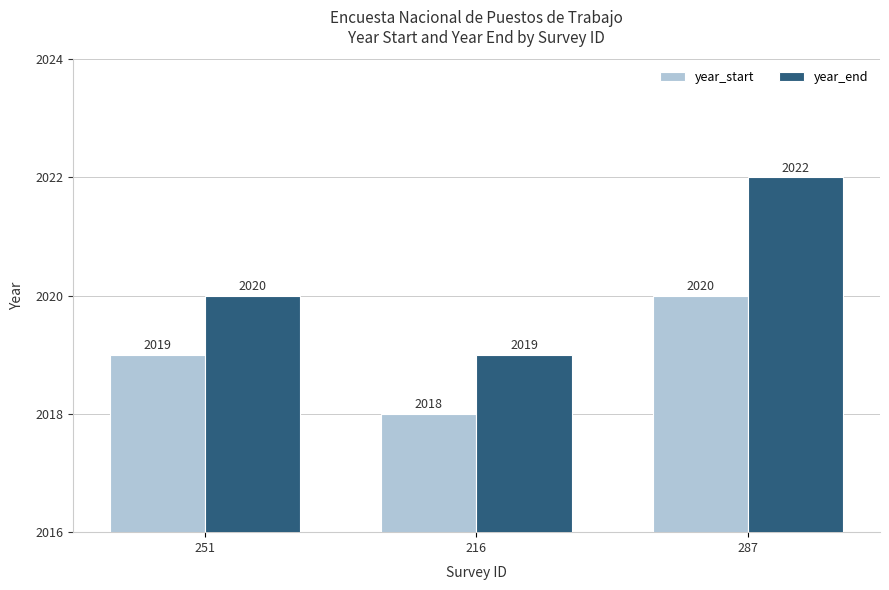

What position from the left is 251?

1